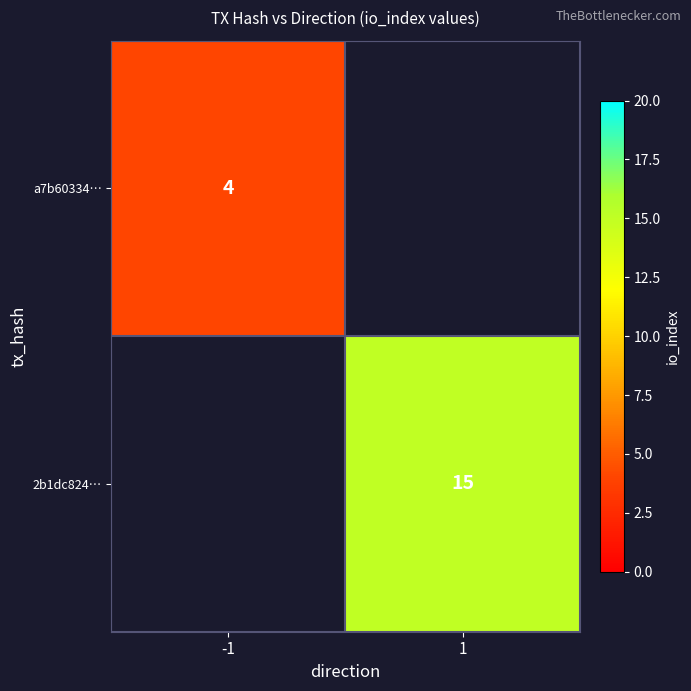

The value of 2b1dc824… at 1 is 15. True or false?

True